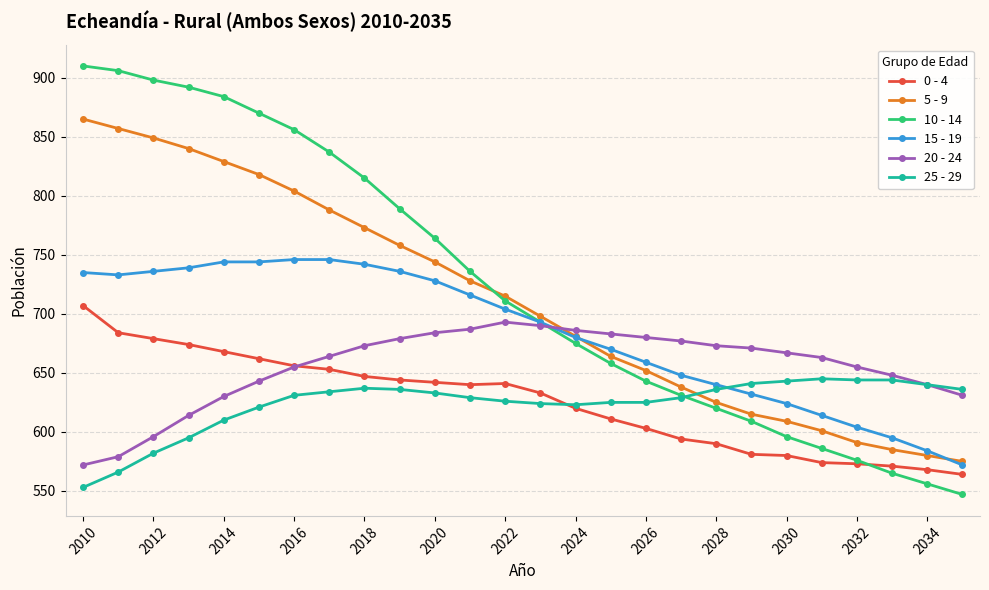

True or false: 10 - 14 has more than 2 interior local peaks.

False